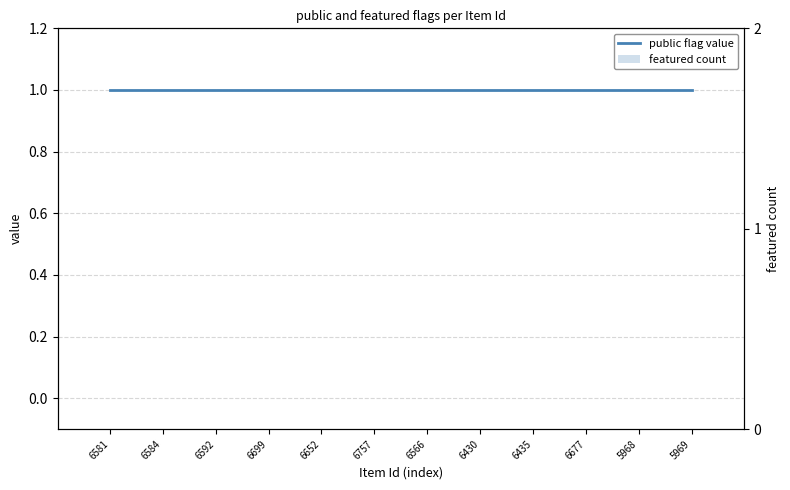

What is the highest value of the public flag value series?

1